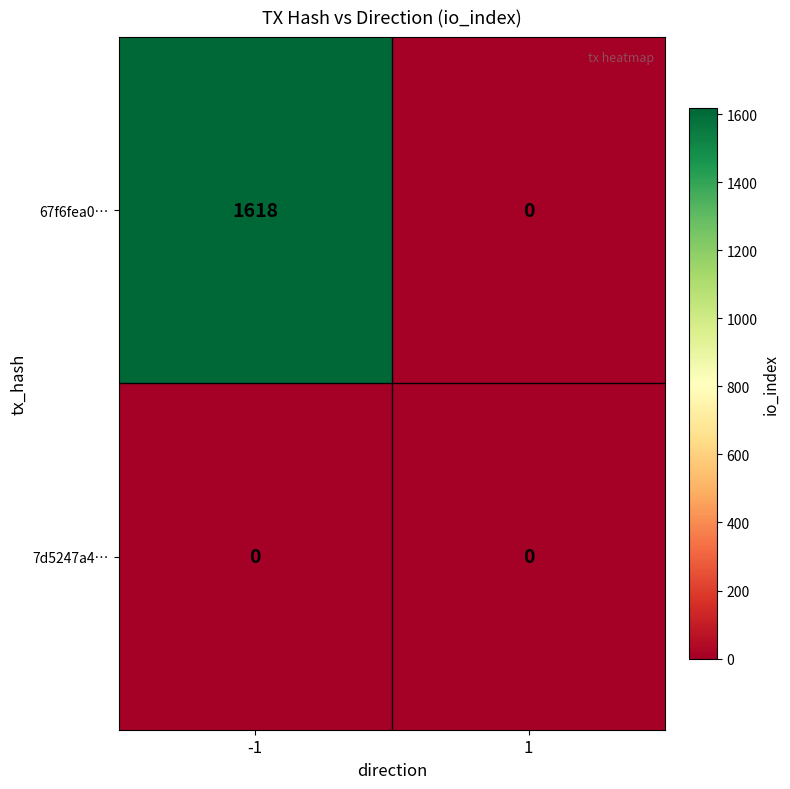

What is the total value across all series at -1?

1618